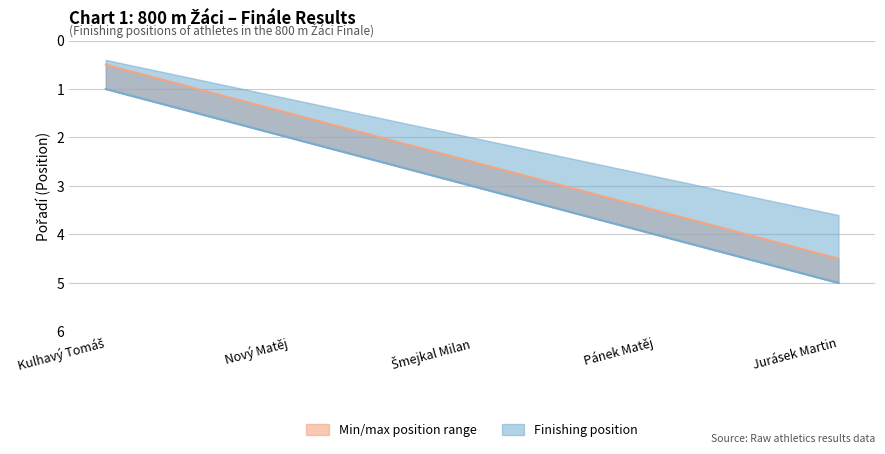

What is the smallest value displayed?

0.5